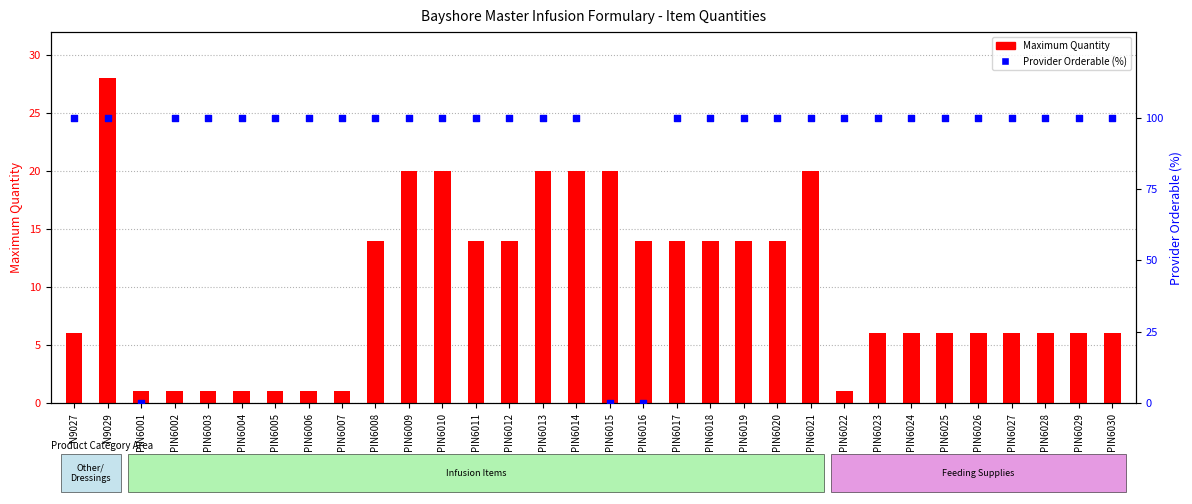

Which series contains the highest Y value?

Provider Orderable (%)